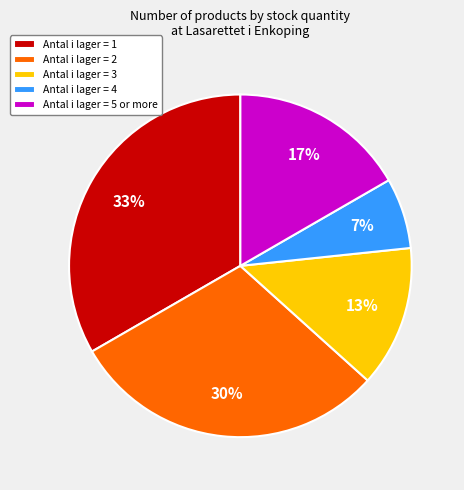

Rank the categories by value from lowest to highest.

Antal i lager = 4, Antal i lager = 3, Antal i lager = 5 or more, Antal i lager = 2, Antal i lager = 1